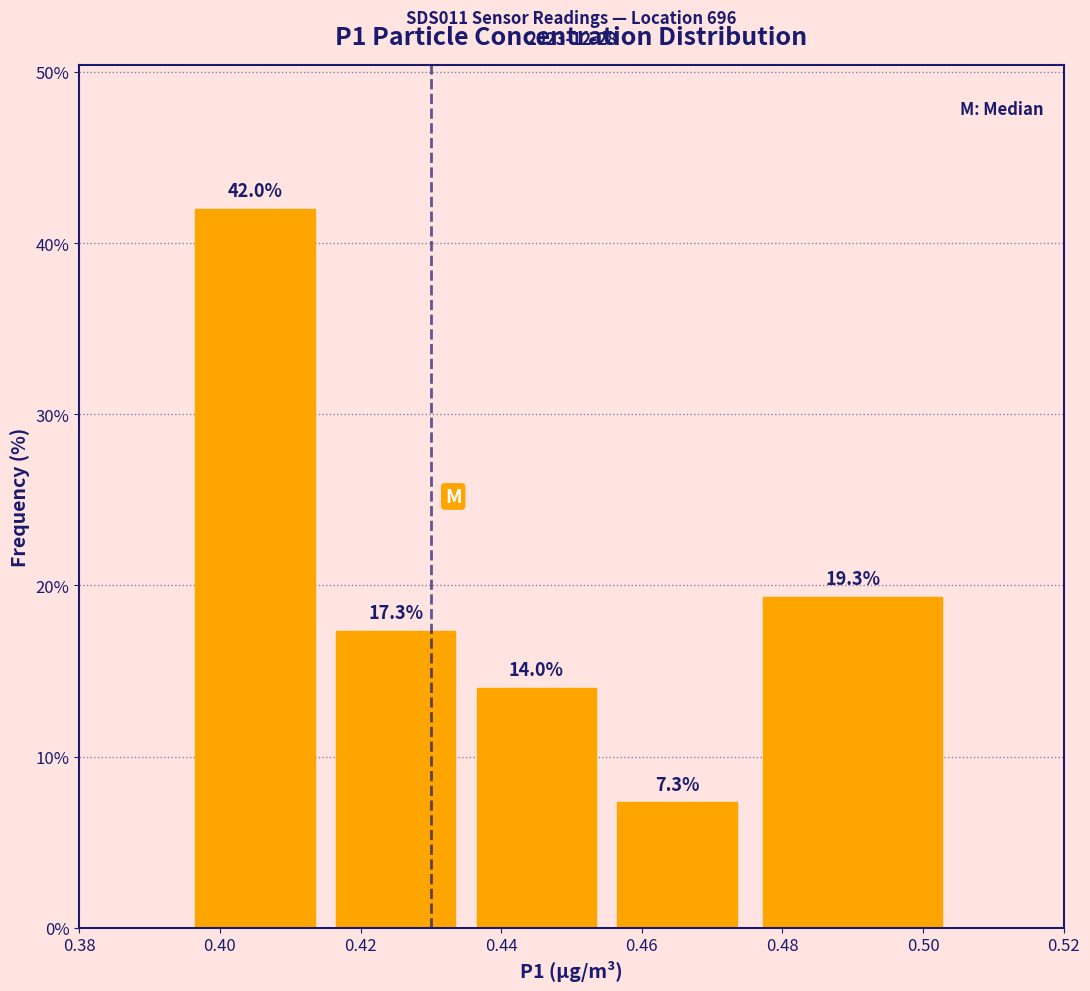

Reading left to right, transcribe this chart: for each bar, give the range it covers on the x-axis and its height.

0.395 to 0.415: 42.0
0.415 to 0.435: 17.3
0.435 to 0.455: 14.0
0.455 to 0.475: 7.3
0.475 to 0.505: 19.3